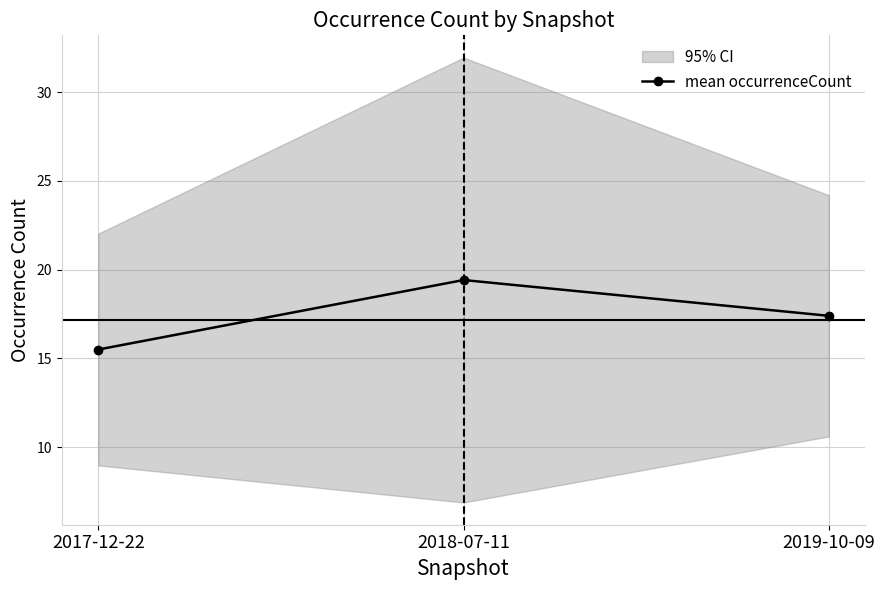

What is the sum of all values?

52.3